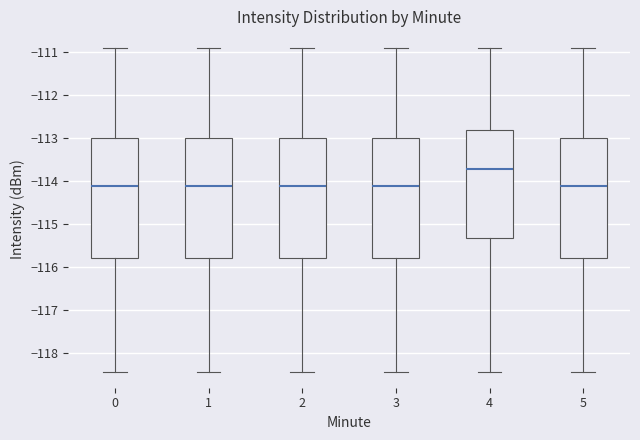

Which box has the highest median line?

4